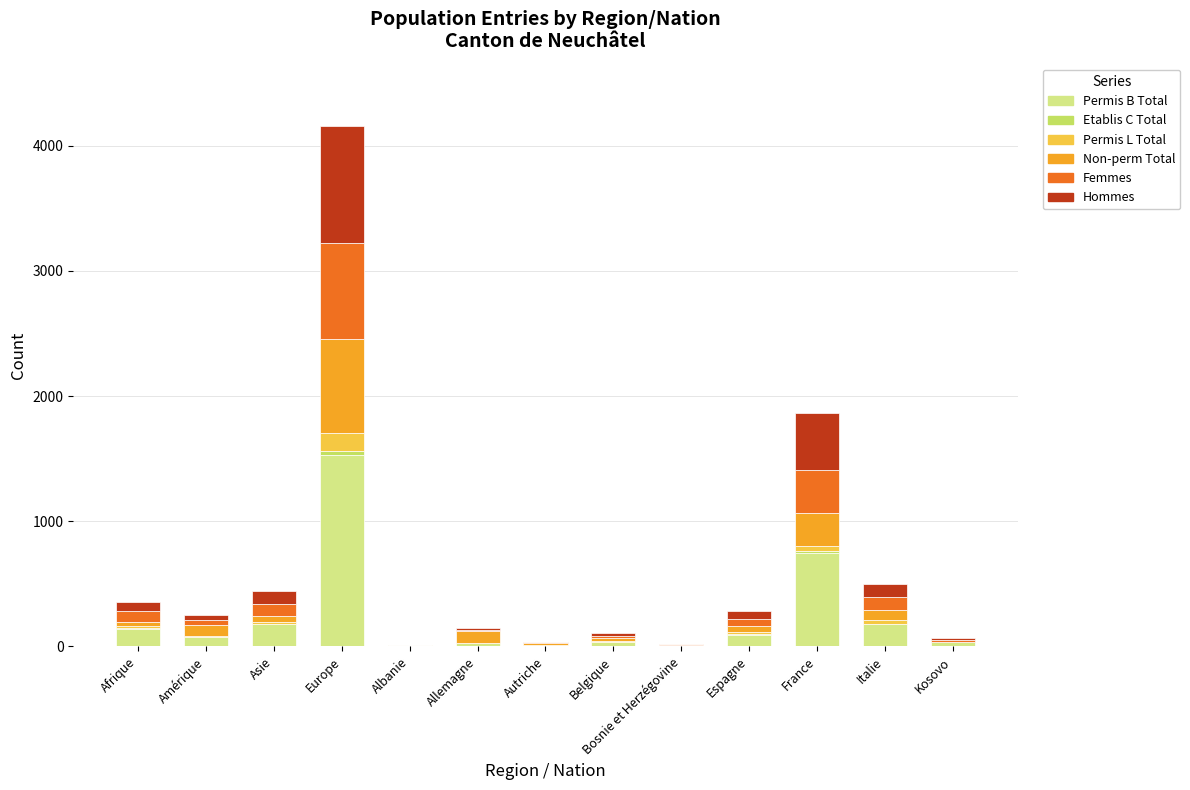

Are the bars horizontal?

No